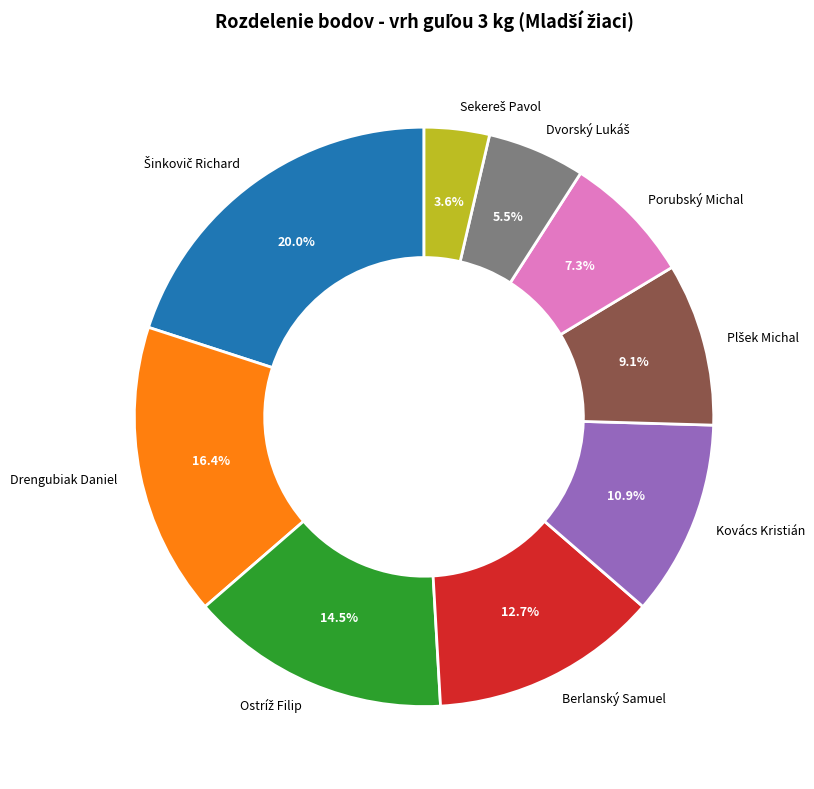

Is the sum of Drengubiak Daniel and Porubský Michal greater than half?

No